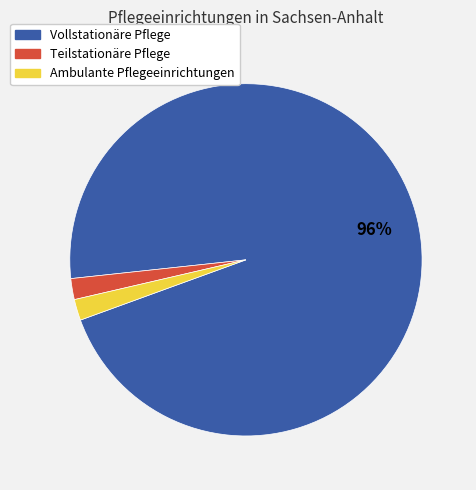

To the nearest percent, what is the difference between the largest and smallest slice percentages?

94%